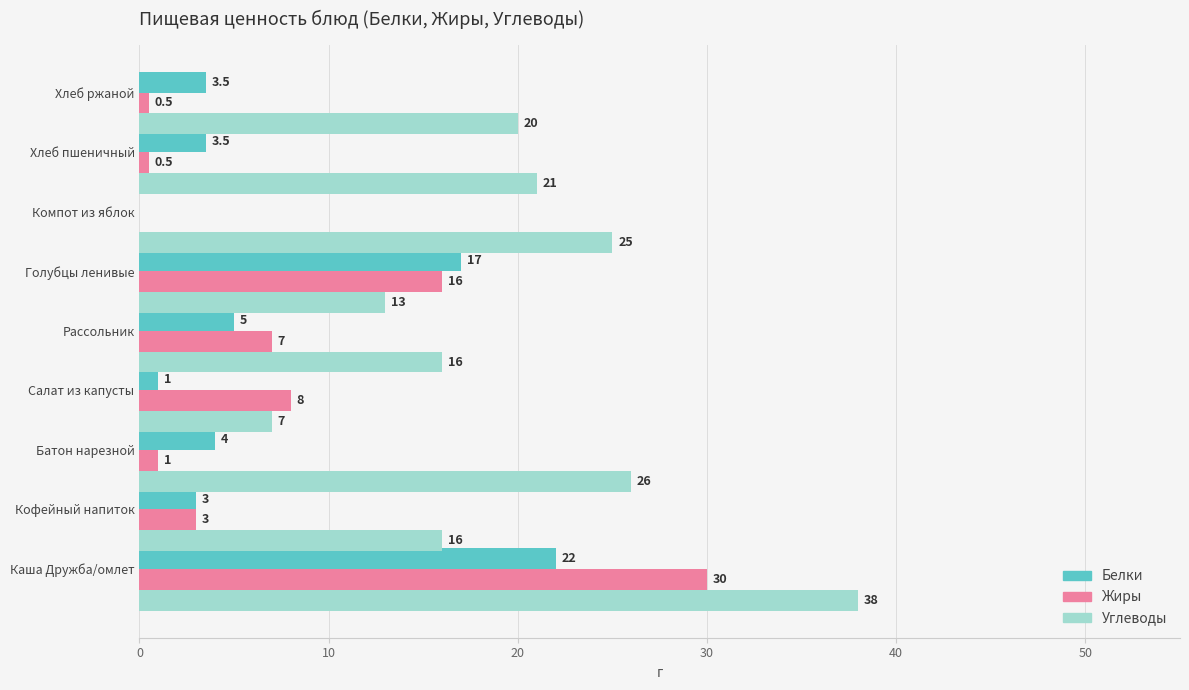

What is the sum of the Жиры values at Батон нарезной and Рассольник?

8.0